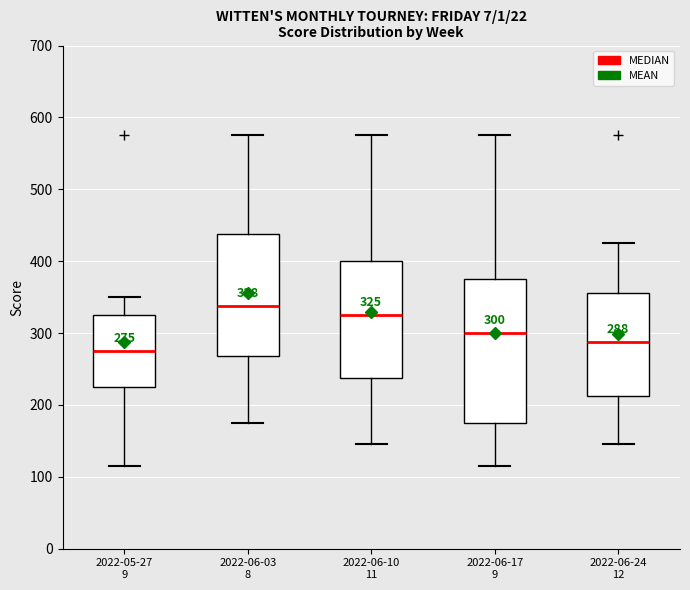

Which box has the highest median line?

2022-06-03 8